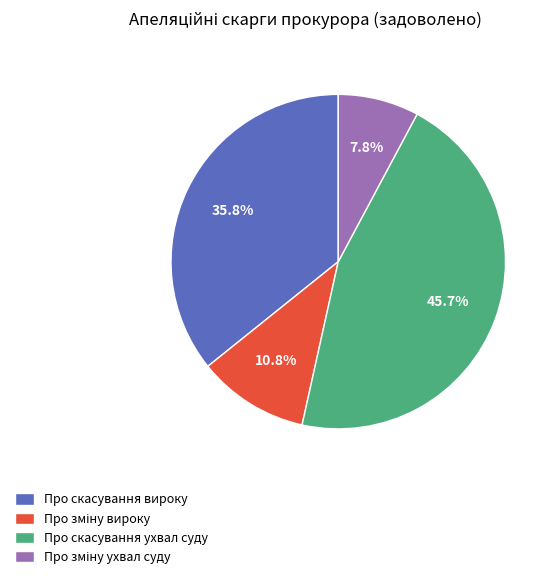

Which slice is the largest?

Про скасування ухвал суду